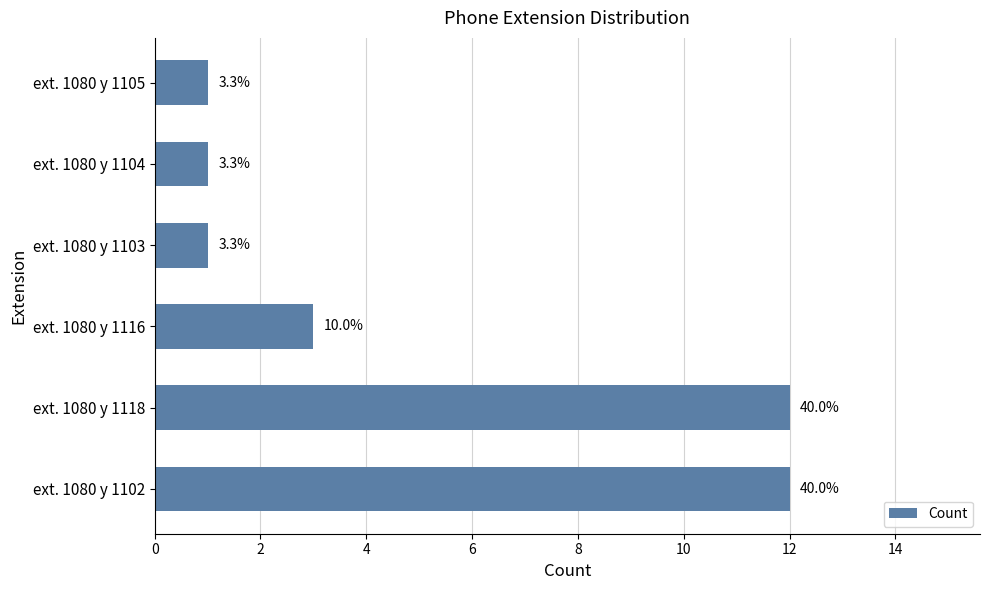

What is the greatest value displayed?

12